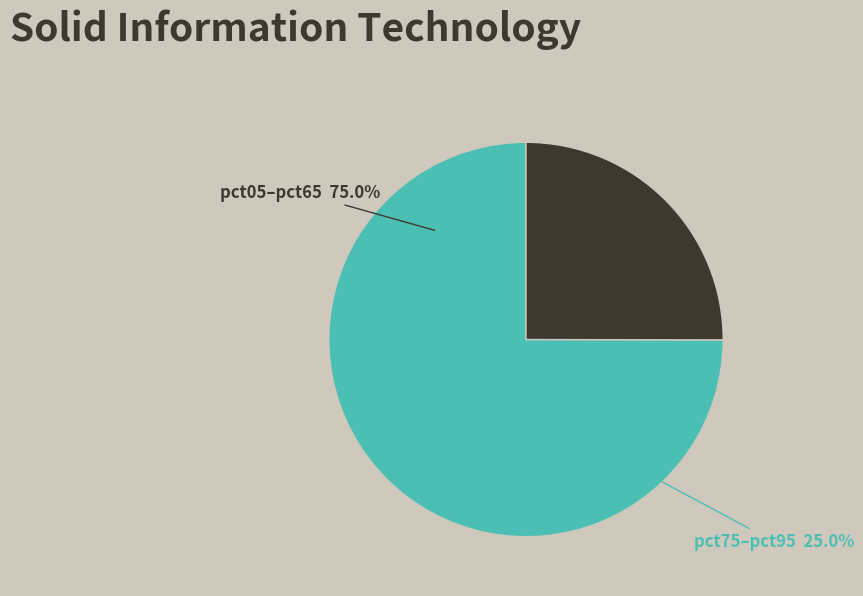

Which category has the biggest portion of the pie?

pct05